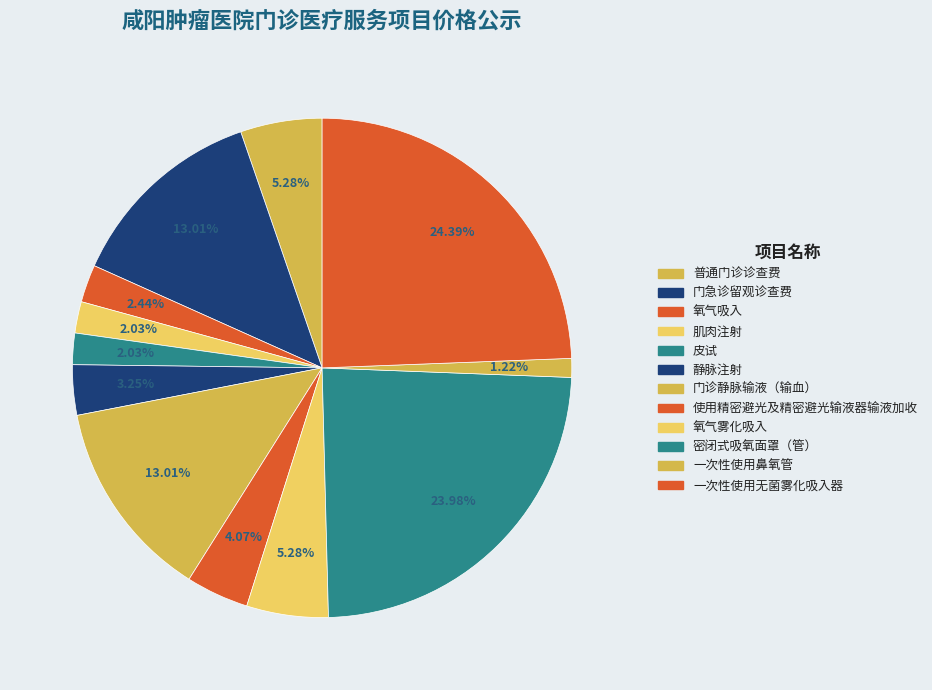

Count the number of slices in the pie.

12